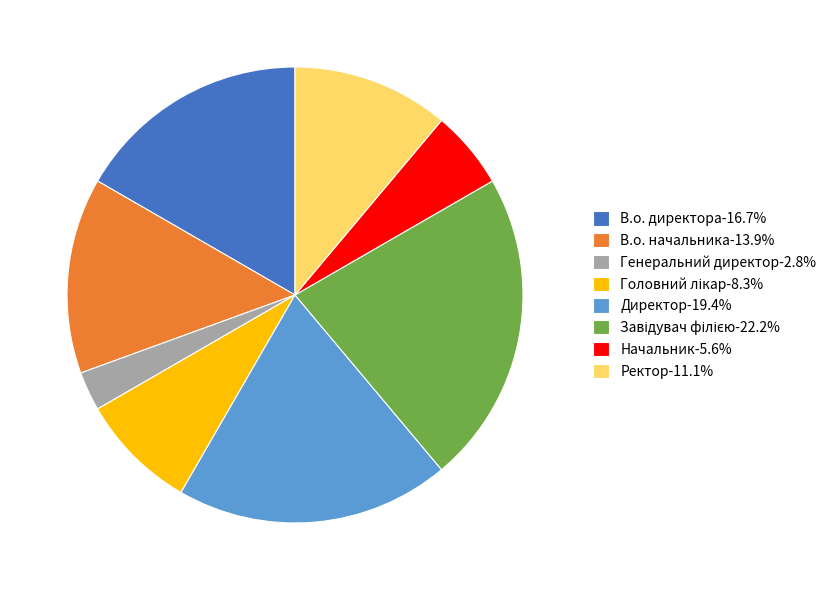

Is there any slice that represents more than half of the pie?

No